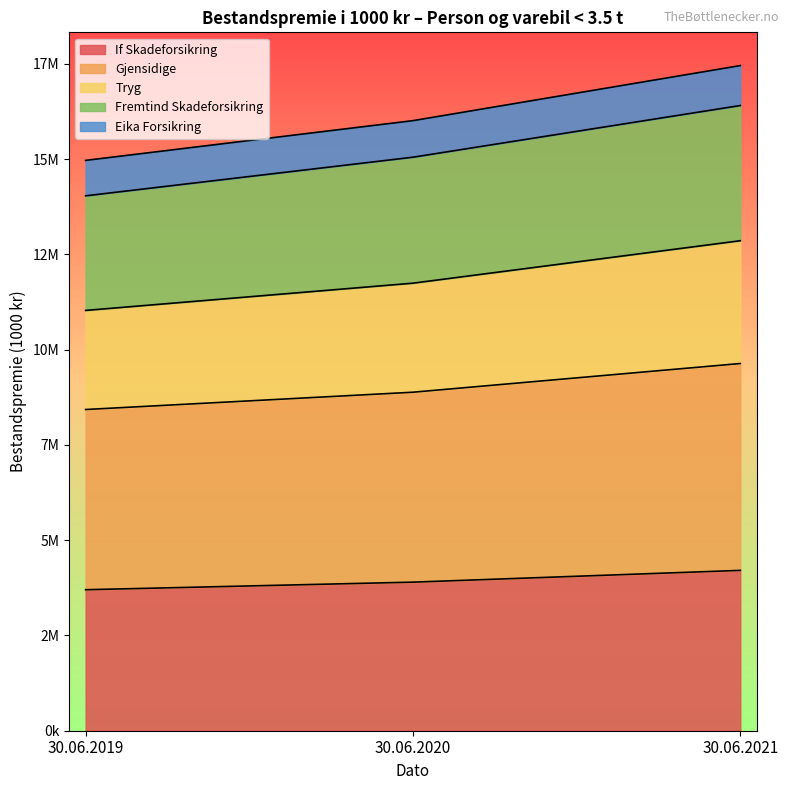

At which label does Fremtind Skadeforsikring first exceed 15050121?

30.06.2021